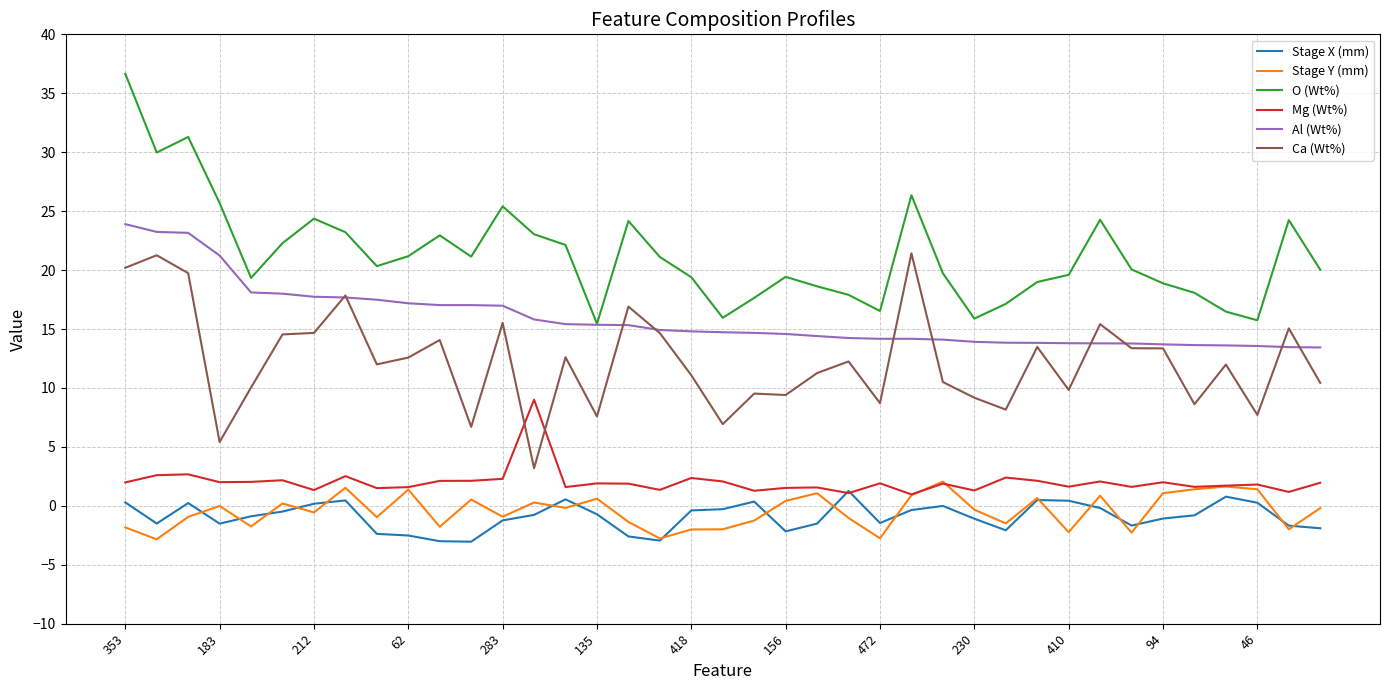

What is the highest value of the Mg (Wt%) series?

9.0